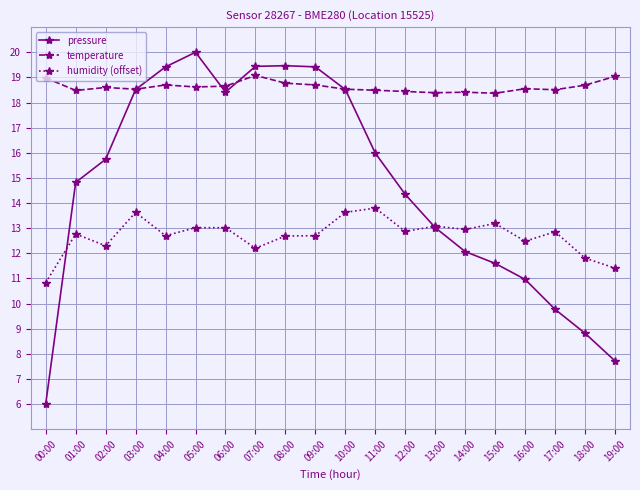

Rank the series by their maximum value, from highest to lowest.

pressure, temperature, humidity (offset)